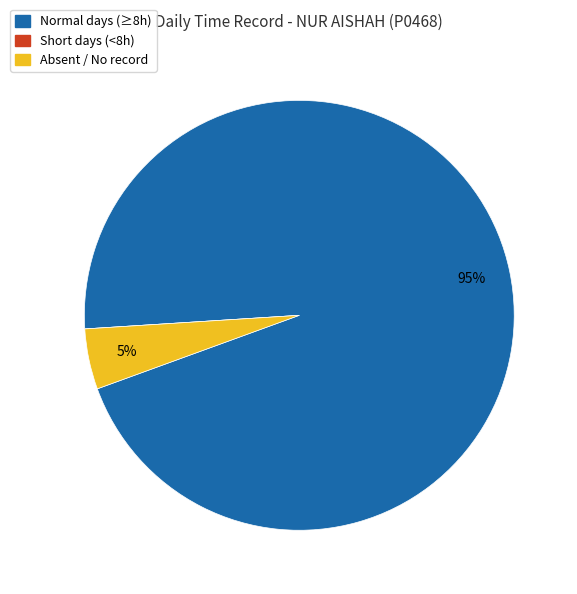

Does any single category account for the majority?

Yes